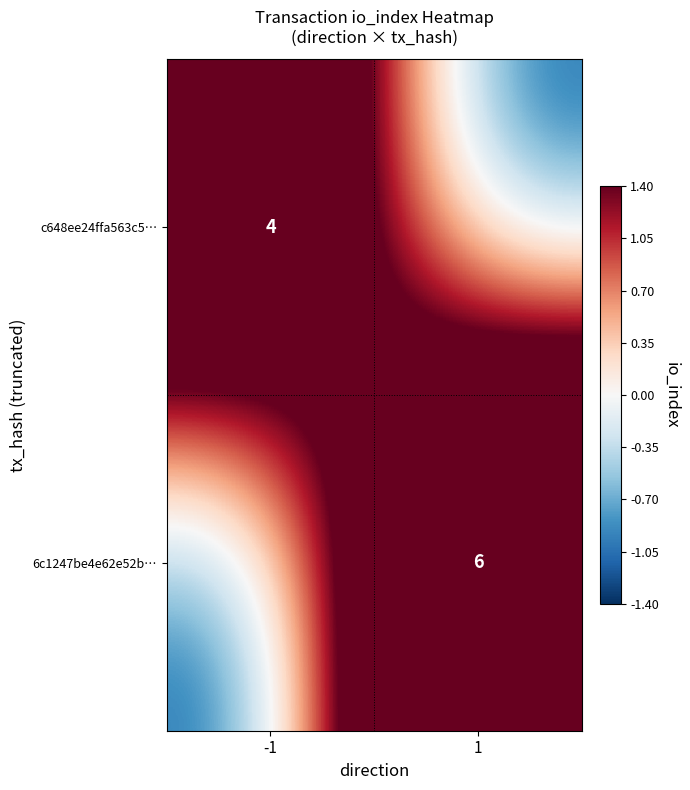

True or false: 6c1247be4e62e52b… has a value of 7.9 at 1.

False